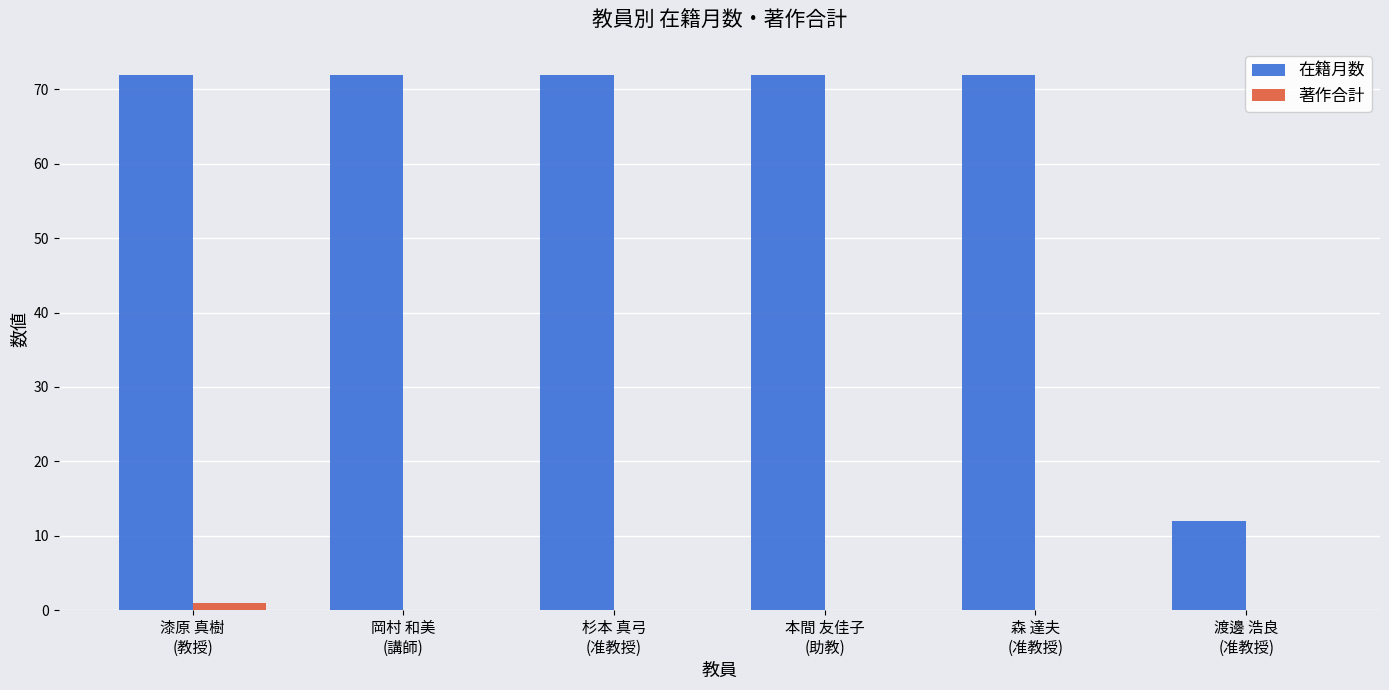

Which series has the largest total across all categories?

在籍月数